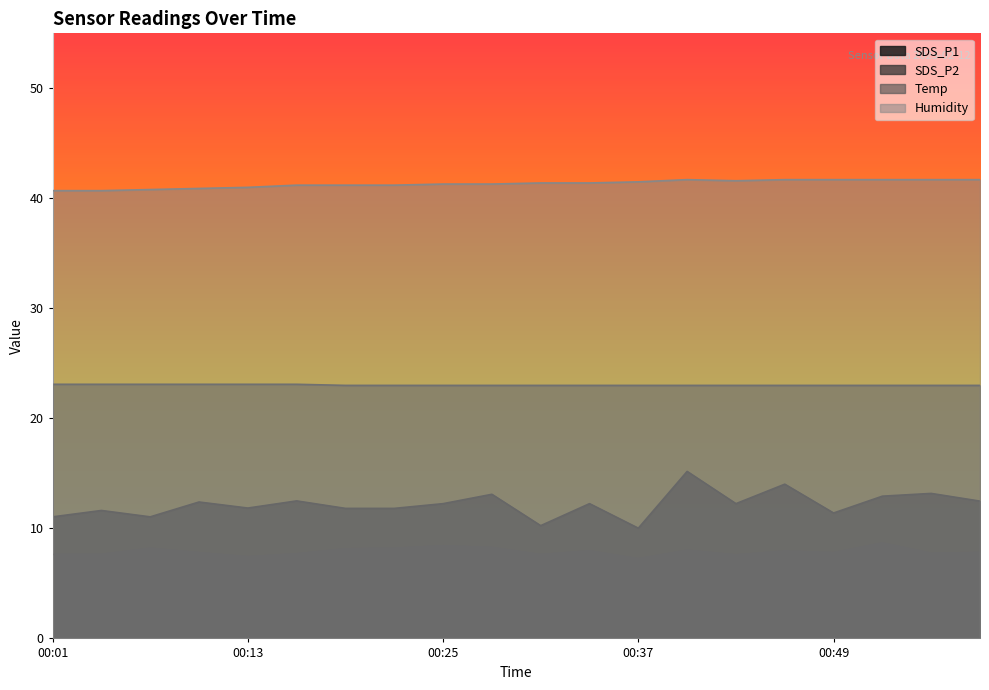

How many lines are shown in the chart?

4